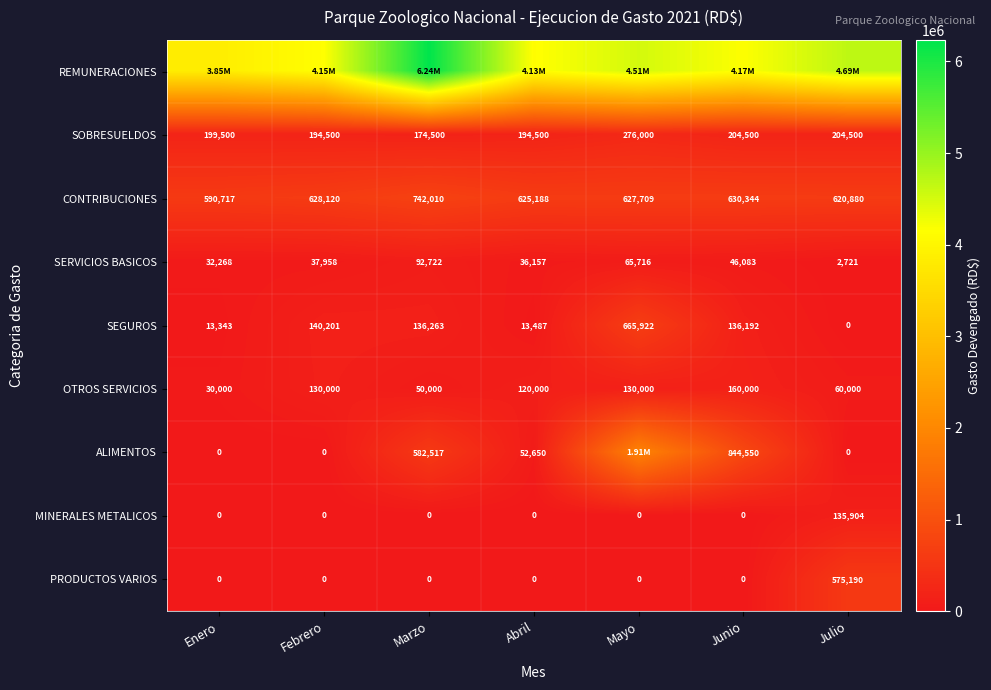

How many positive values does the PRODUCTOS VARIOS series have?

1